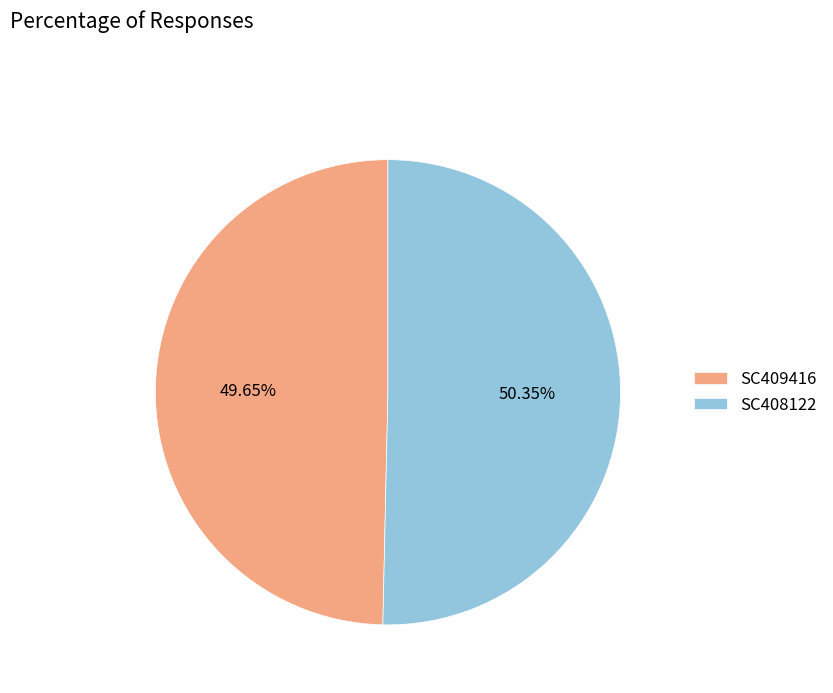

Is the sum of SC409416 and SC408122 greater than half?

Yes